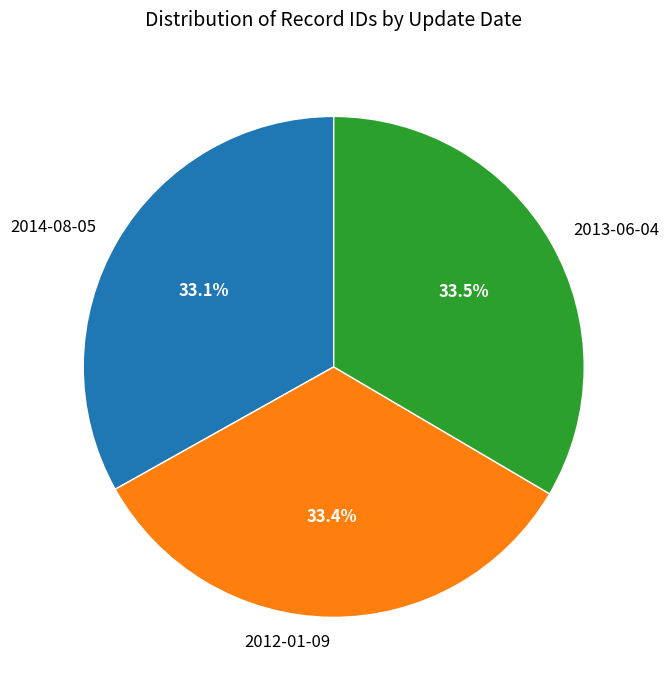

Do 2013-06-04 and 2012-01-09 together represent more than half of the pie?

Yes